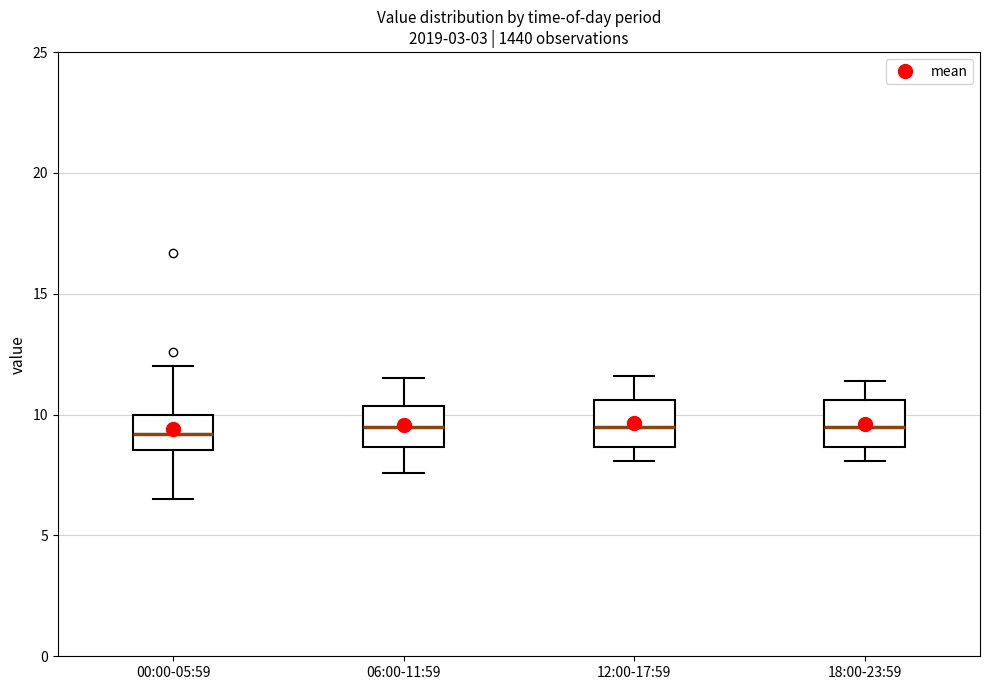

Reading left to right, transcribe this box plot: for each box, give where its median line is, the range the box spans, and where its two whiskers end, as read against the y-axis. The values are not printed on the chart, so give them approximately, as read against the axis.

00:00-05:59: median 9.0, box 8.5 to 10.0, whiskers 6.5 to 12.0
06:00-11:59: median 9.5, box 8.5 to 10.5, whiskers 7.5 to 11.5
12:00-17:59: median 9.5, box 8.5 to 10.5, whiskers 8.0 to 11.5
18:00-23:59: median 9.5, box 8.5 to 10.5, whiskers 8.0 to 11.5